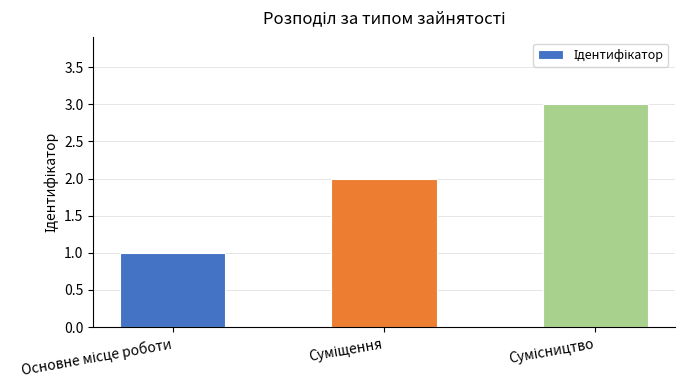

What is the maximum value shown in the chart?

3